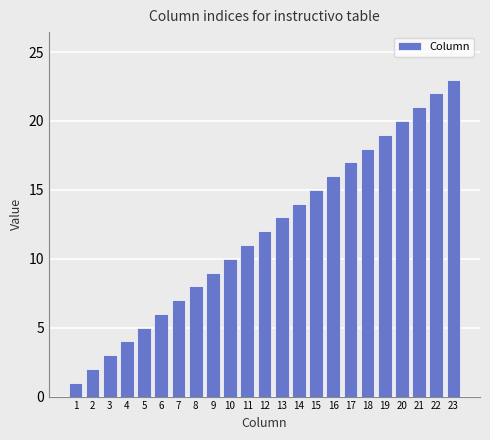

How many categories are shown in the chart?

23